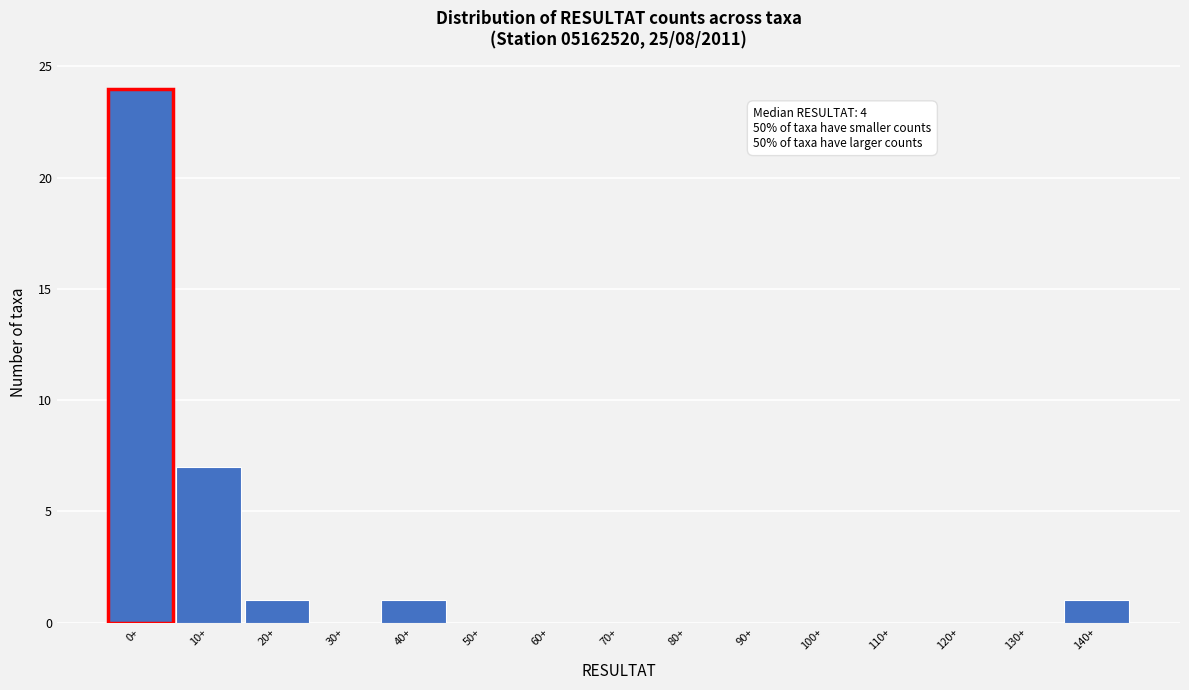

Reading right to left, what are all the values shown in this chart?

140+=1	130+=0	120+=0	110+=0	100+=0	90+=0	80+=0	70+=0	60+=0	50+=0	40+=1	30+=0	20+=1	10+=7	0+=24